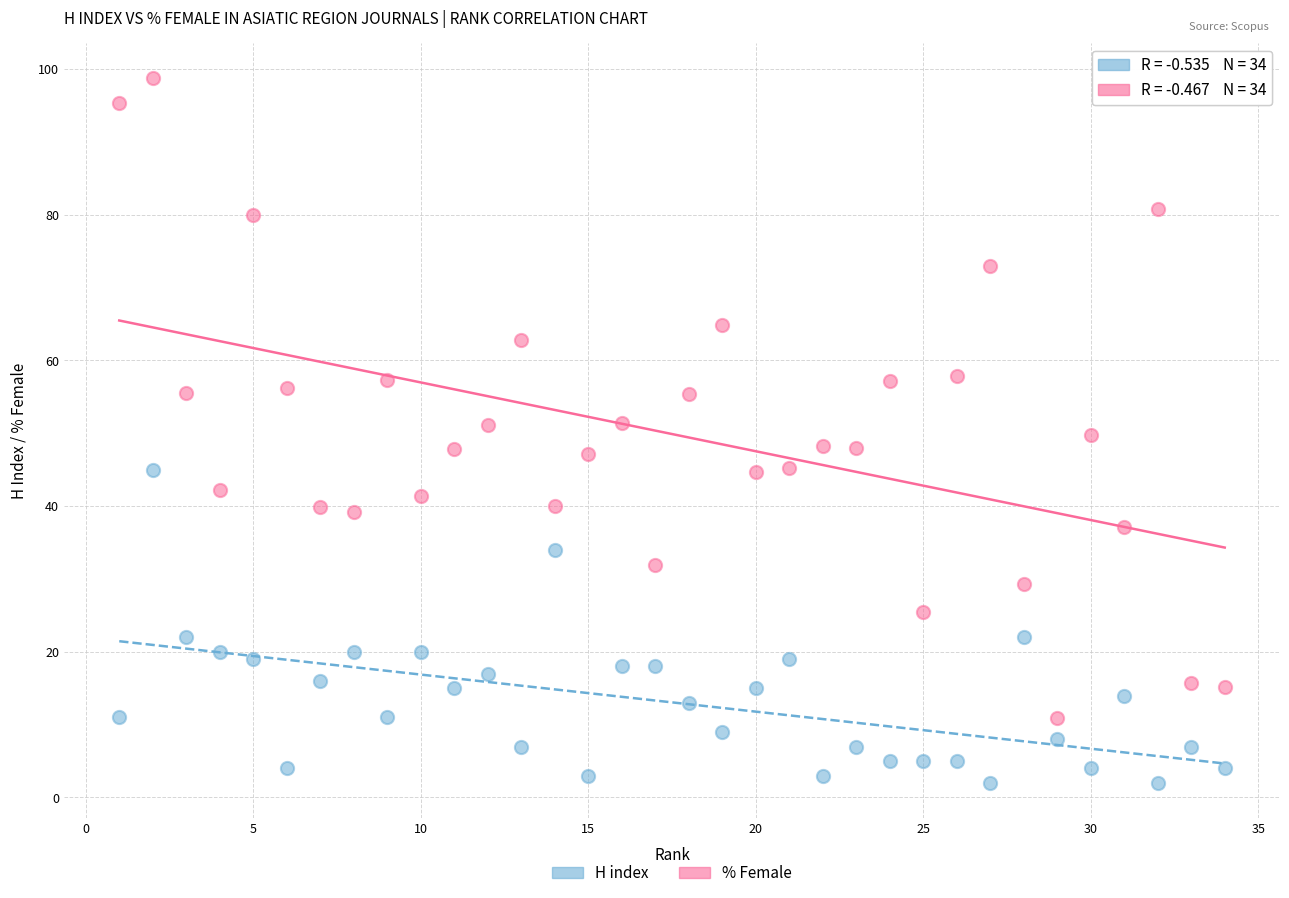

Which series contains the highest Y value?

% Female